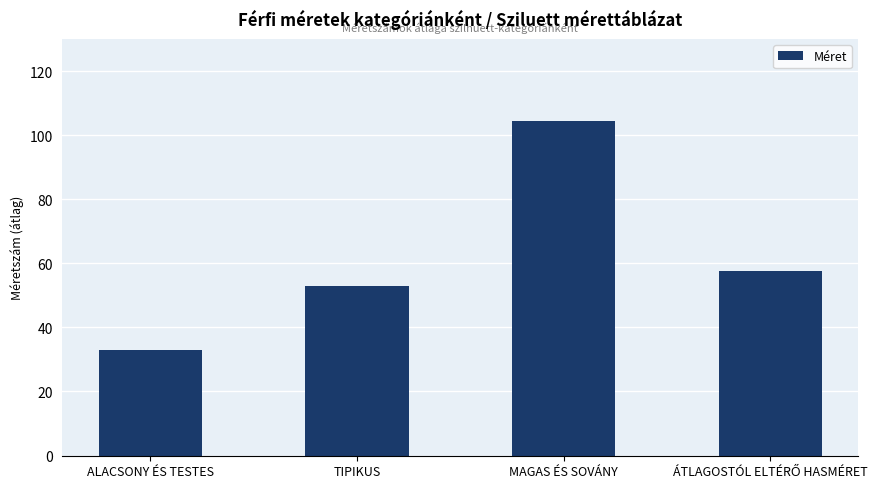

Which has a higher value, MAGAS ÉS SOVÁNY or TIPIKUS?

MAGAS ÉS SOVÁNY